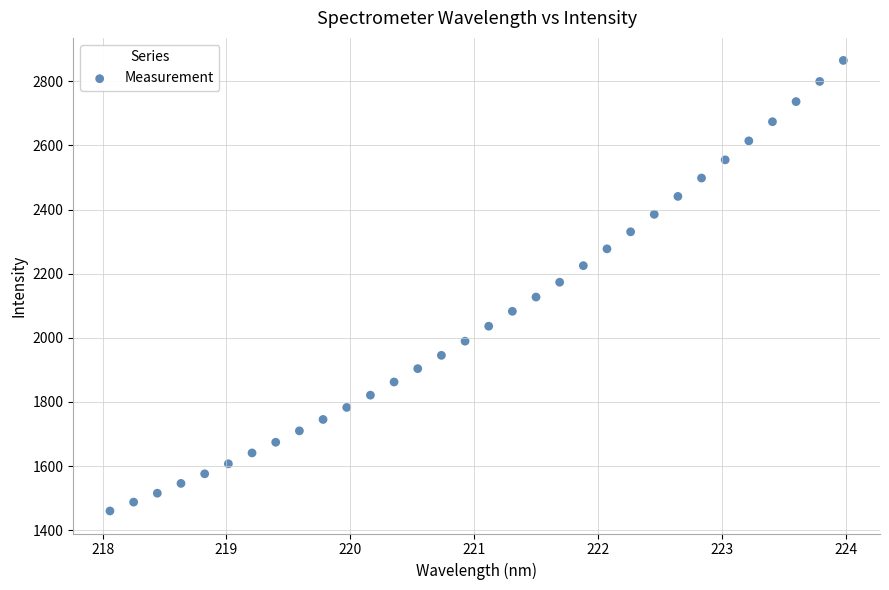

What is the range of Y values (max minus min)?

1405.5